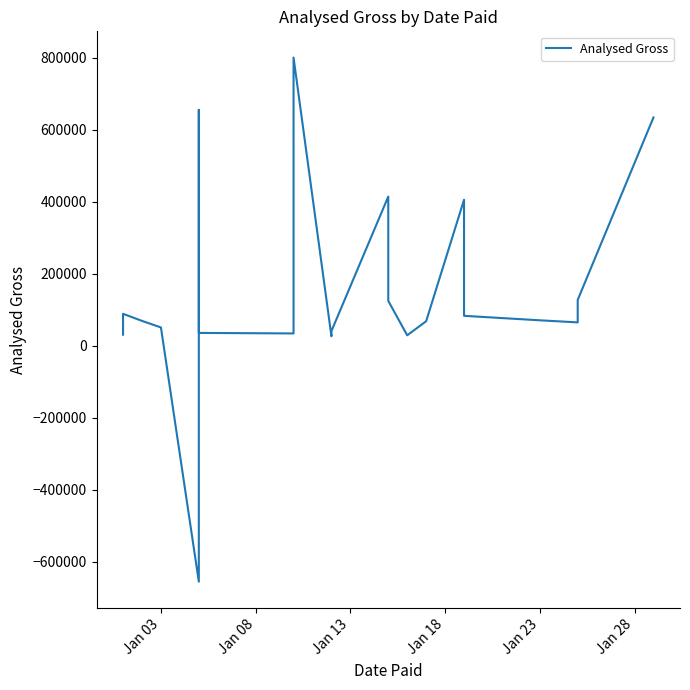

Is it true that the value at 16 is 58148.8?

False